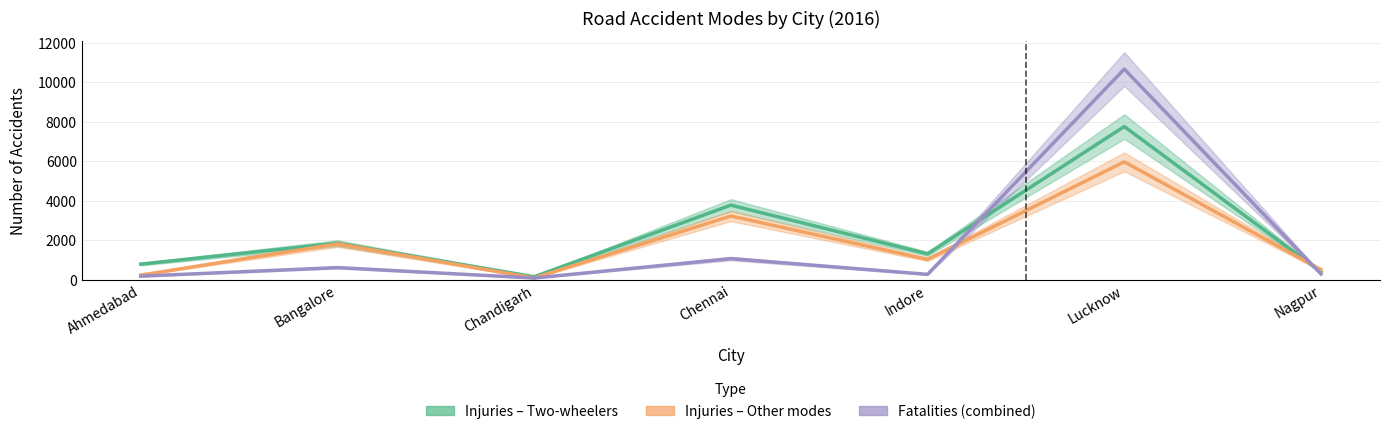

Reading left to right, extract all data points from this chart.

Injuries – Two-wheelers: 787	1848	150	3774	1308	7754	390
Injuries – Other modes: 231	1811	88	3224	1029	5966	507
Fatalities (combined): 179	613	85	1067	271	10663	289